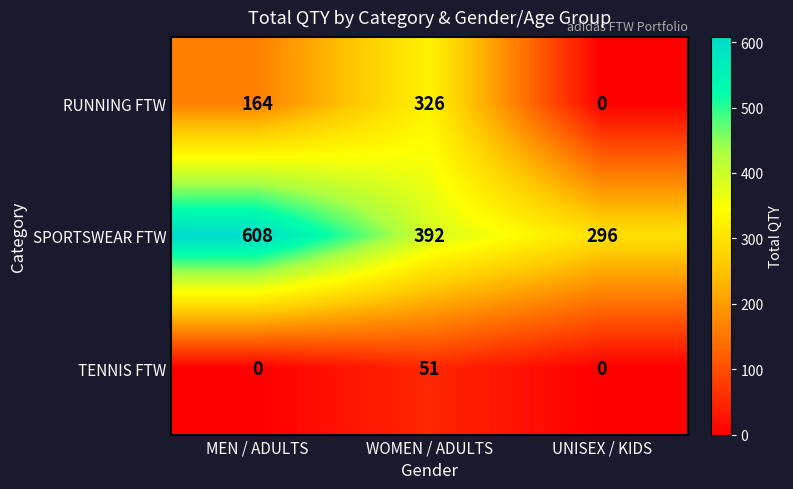

What is the total value across all series at UNISEX / KIDS?

296